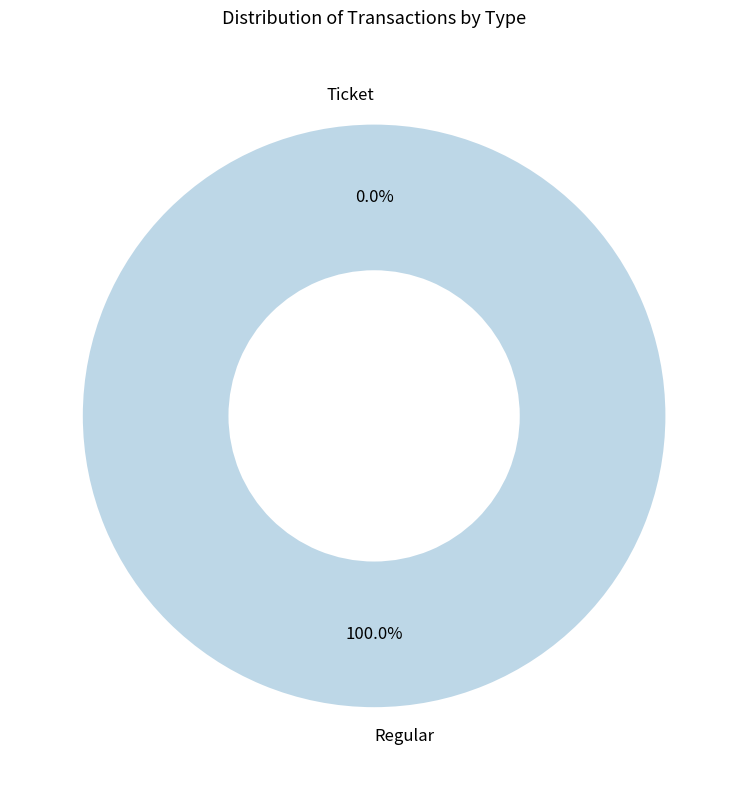

What is the majority slice?

Regular